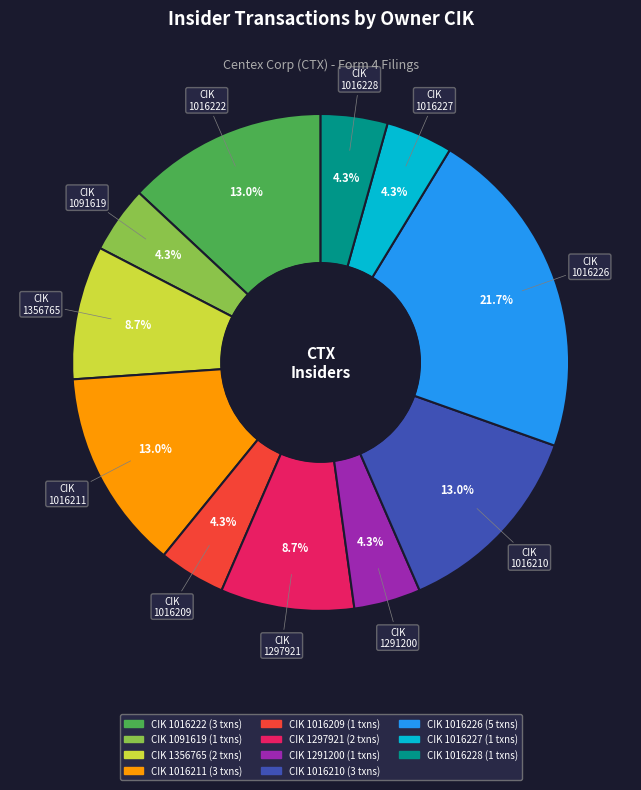

Is there a majority slice in this chart?

No